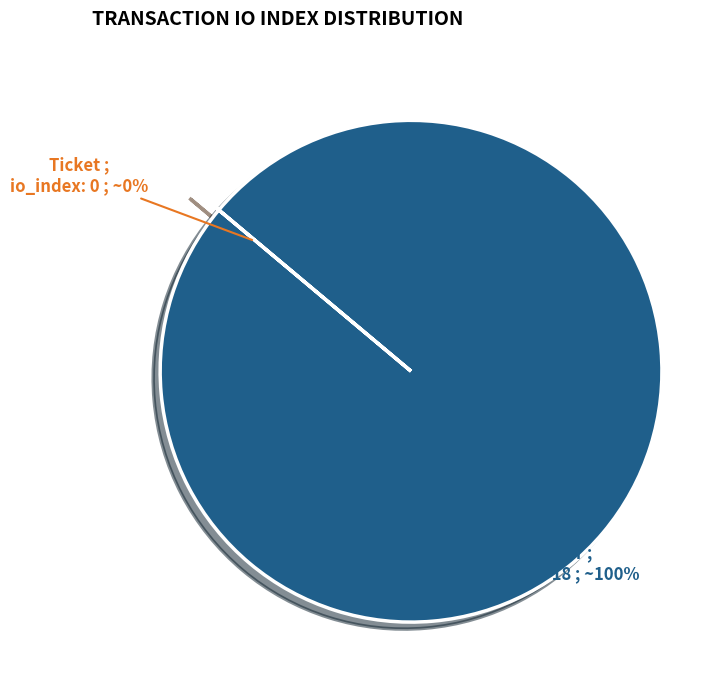

How many slices are in this pie chart?

2